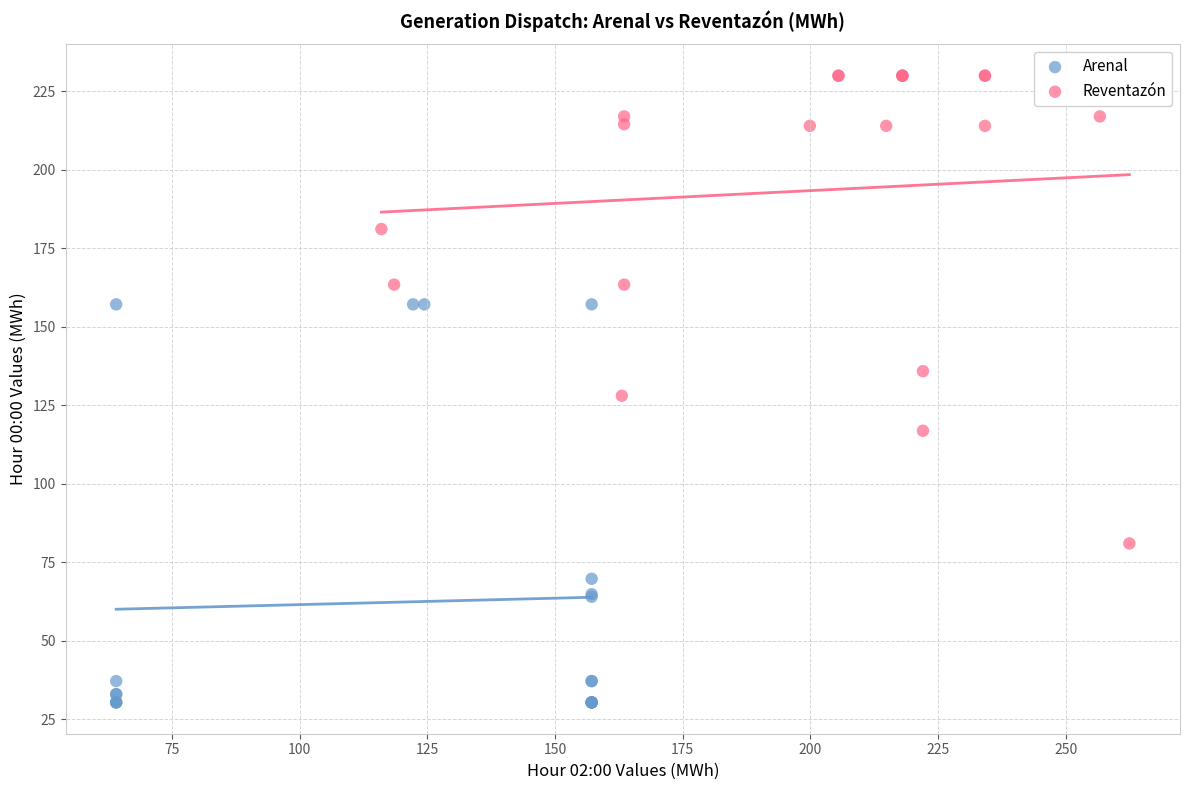

Which series contains the lowest Y value?

Arenal